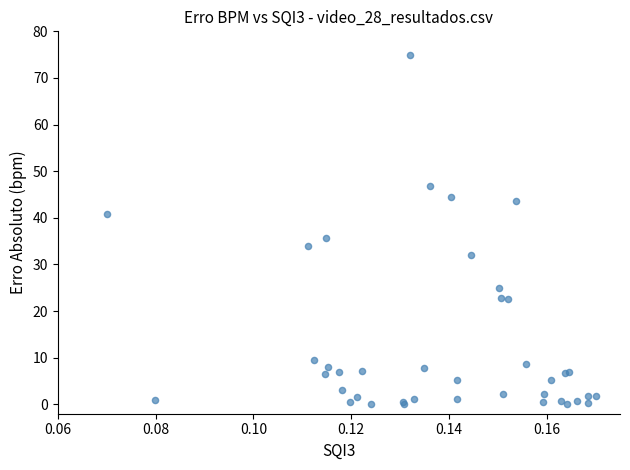

What Y value in the scatter plot is closest to 37?

35.7